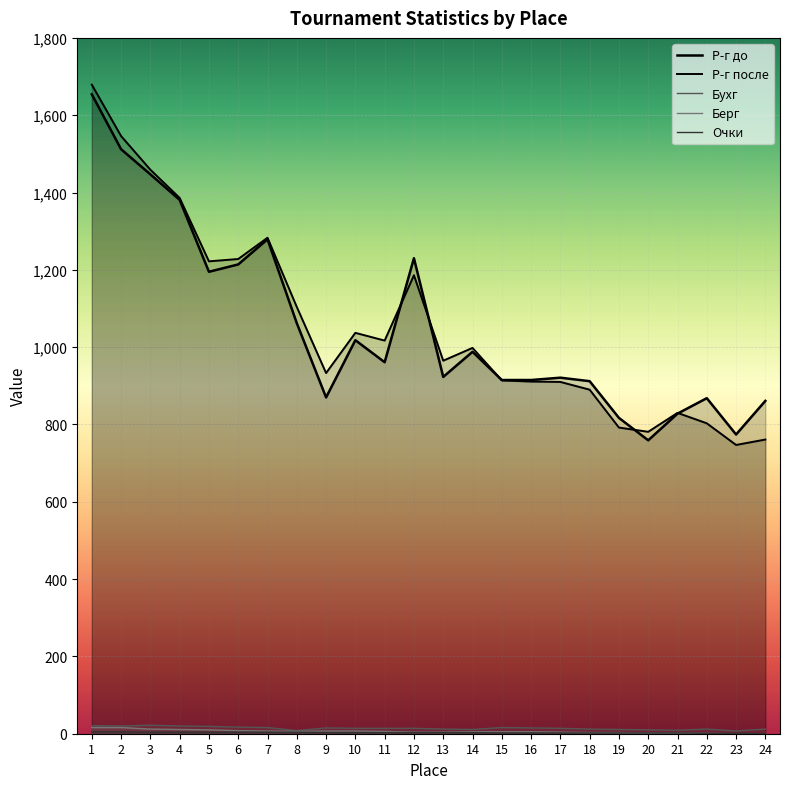

True or false: Р-г после and Очки cross at least once.

False